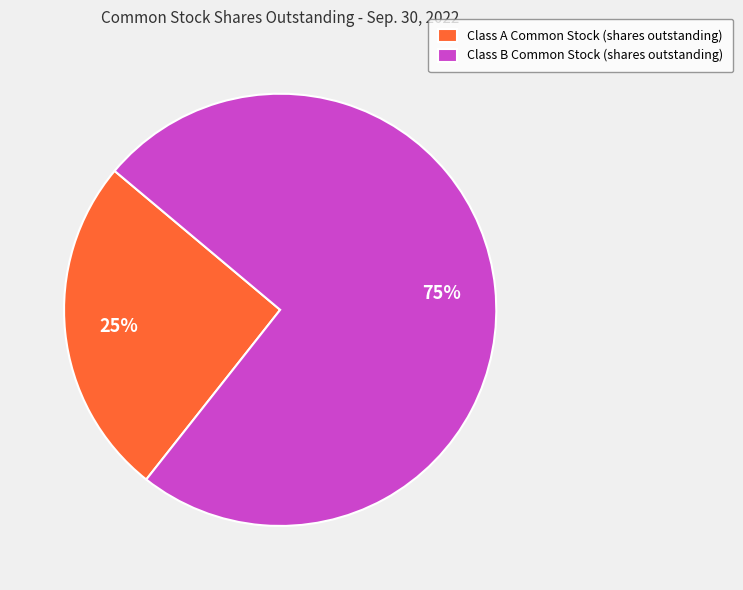

Do Class A Common Stock (shares outstanding) and Class B Common Stock (shares outstanding) together represent more than half of the pie?

Yes